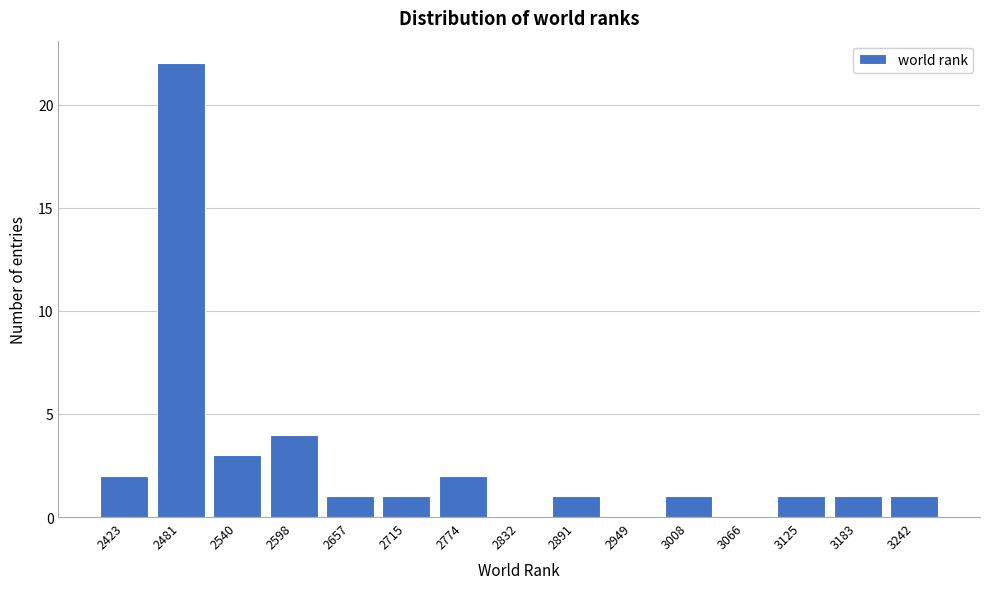

Reading right to left, list all the values displayed in this chart.

3242=1	3183=1	3125=1	3066=0	3008=1	2949=0	2891=1	2832=0	2774=2	2715=1	2657=1	2598=4	2540=3	2481=22	2423=2